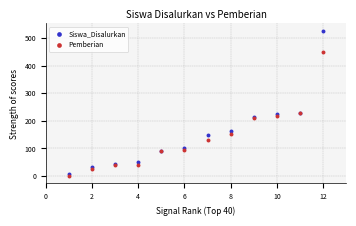

What is the X range (max minus min) for the scatter plot?

11